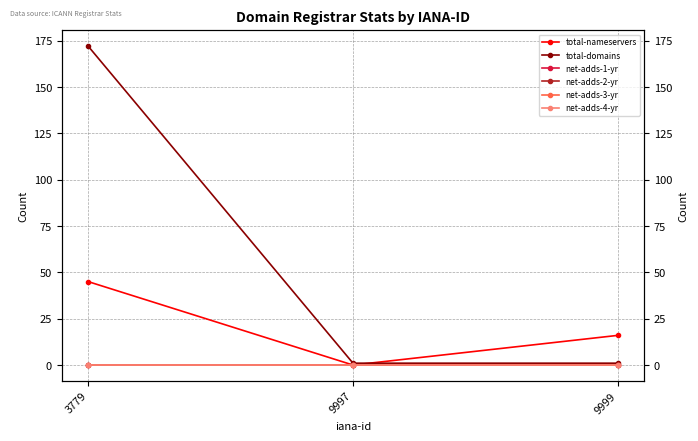

What are all the series names shown in the legend?

total-nameservers, total-domains, net-adds-1-yr, net-adds-2-yr, net-adds-3-yr, net-adds-4-yr